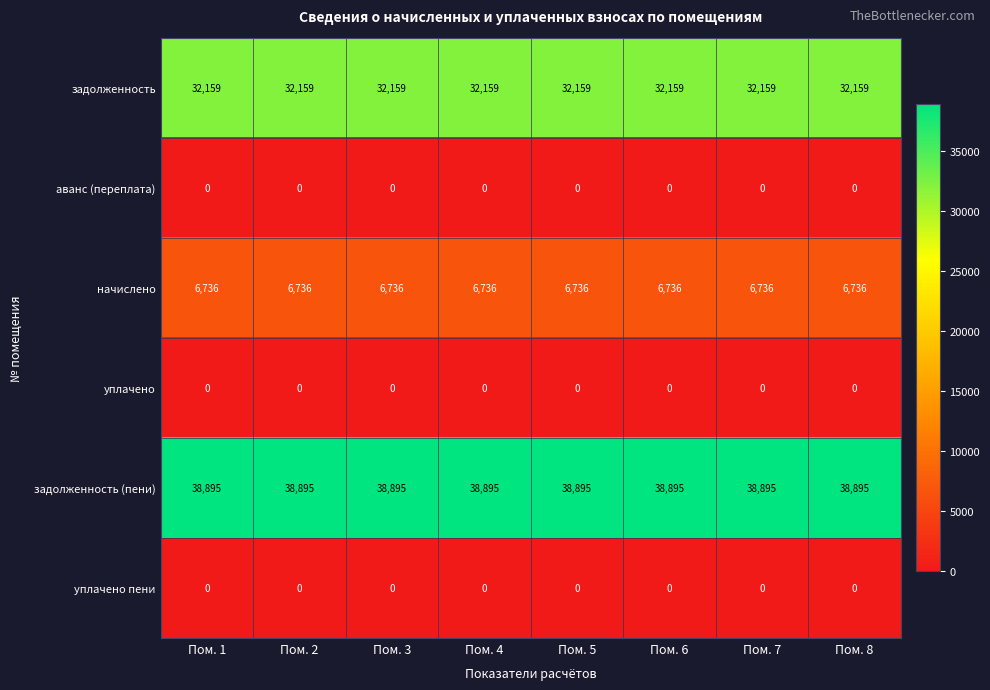

What is the spread (max minus min) of values at Пом. 2?

38895